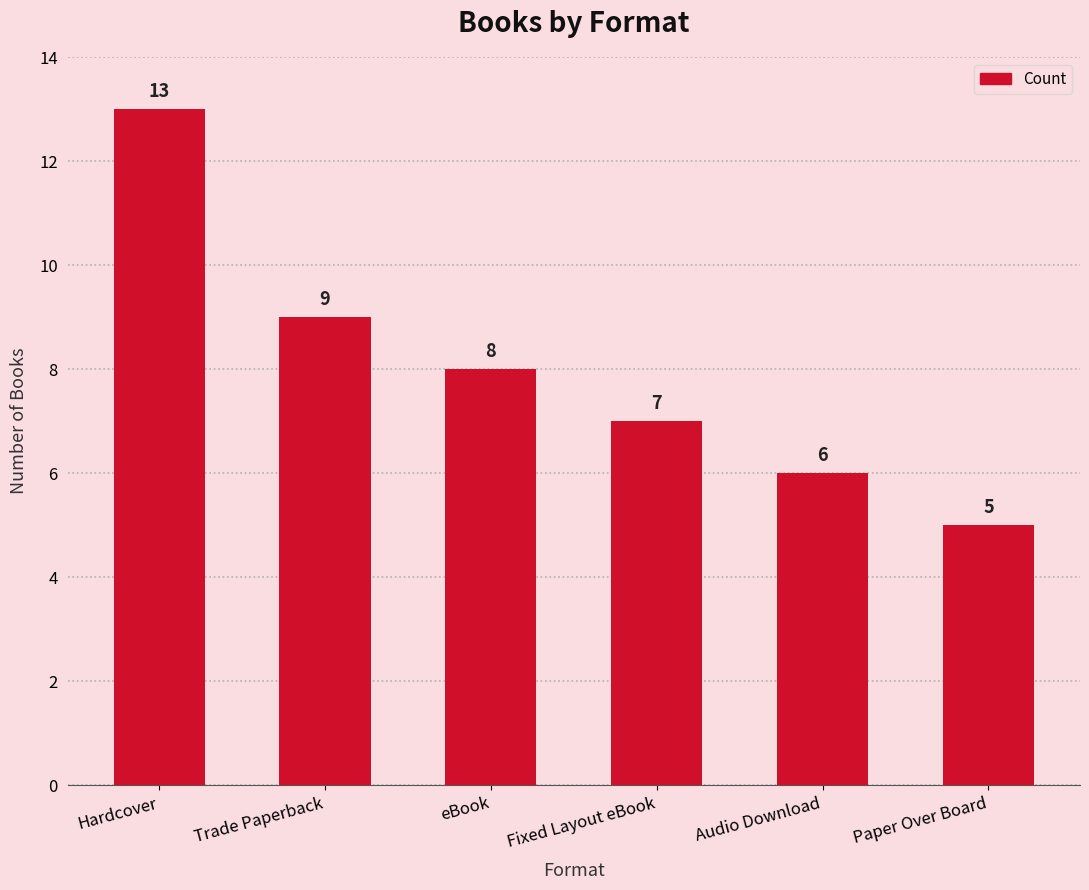

Reading left to right, extract all data points from this chart.

13	9	8	7	6	5